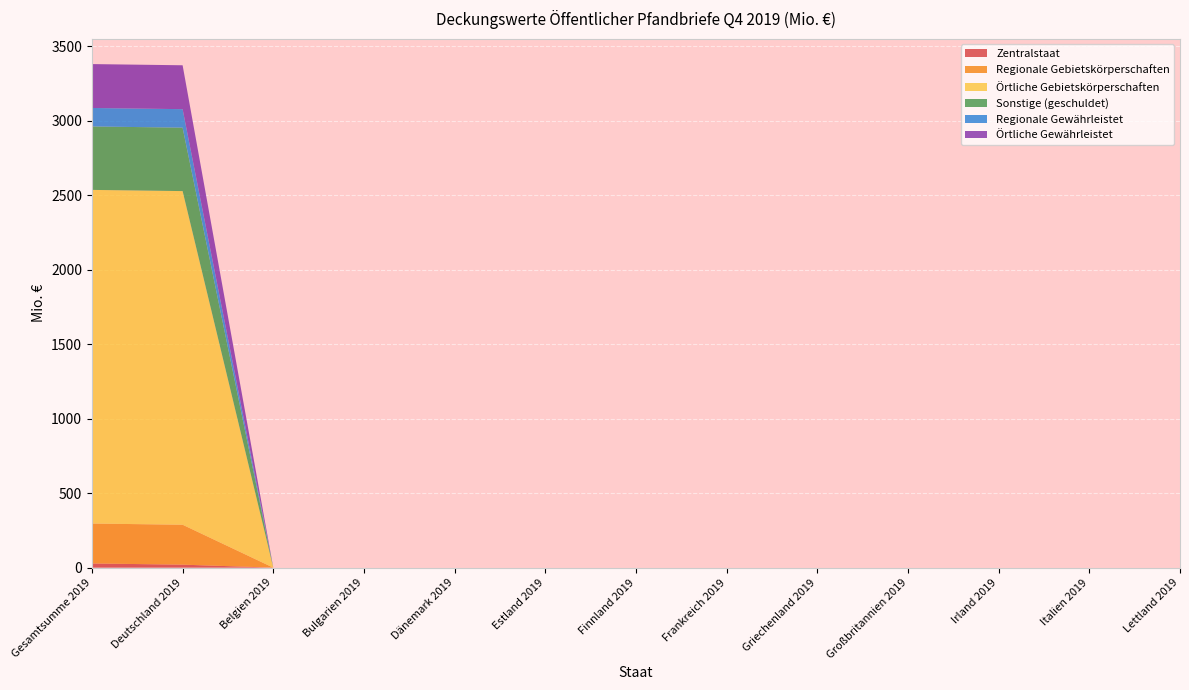

Reading left to right, extract all data points from this chart.

Zentralstaat: 28.0	20.0	0.0	0.0	0.0	0.0	0.0	0.0	0.0	0.0	0.0	0.0	0.0
Regionale Gebietskörperschaften: 268.0	268.0	0.0	0.0	0.0	0.0	0.0	0.0	0.0	0.0	0.0	0.0	0.0
Örtliche Gebietskörperschaften: 2239.5	2239.5	0.0	0.0	0.0	0.0	0.0	0.0	0.0	0.0	0.0	0.0	0.0
Sonstige (geschuldet): 425.8	425.8	0.0	0.0	0.0	0.0	0.0	0.0	0.0	0.0	0.0	0.0	0.0
Regionale Gewährleistet: 124.1	124.1	0.0	0.0	0.0	0.0	0.0	0.0	0.0	0.0	0.0	0.0	0.0
Örtliche Gewährleistet: 294.6	294.6	0.0	0.0	0.0	0.0	0.0	0.0	0.0	0.0	0.0	0.0	0.0